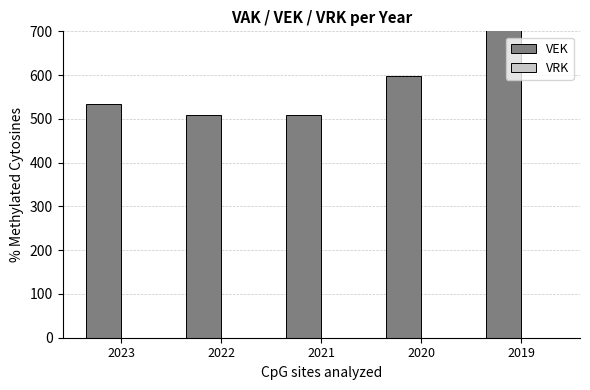

Count the number of data series in this chart.

2